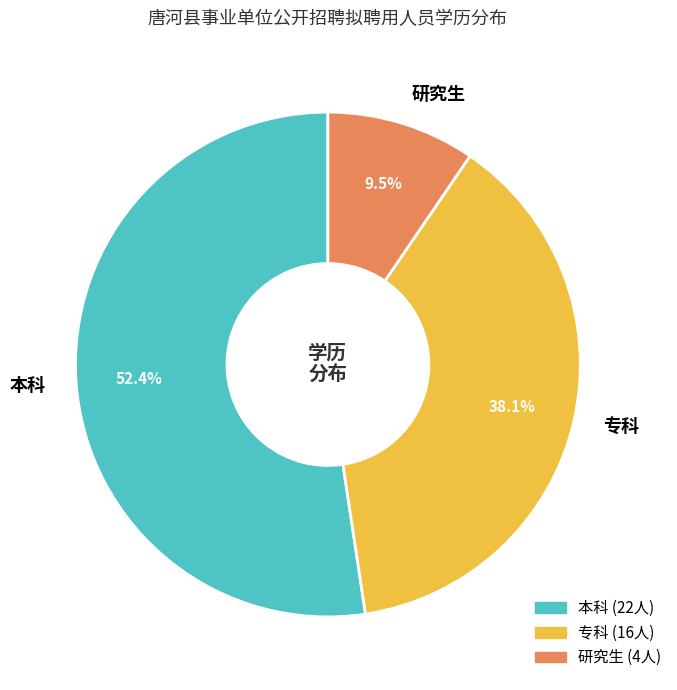

To the nearest percent, what portion does 专科 represent?

38%